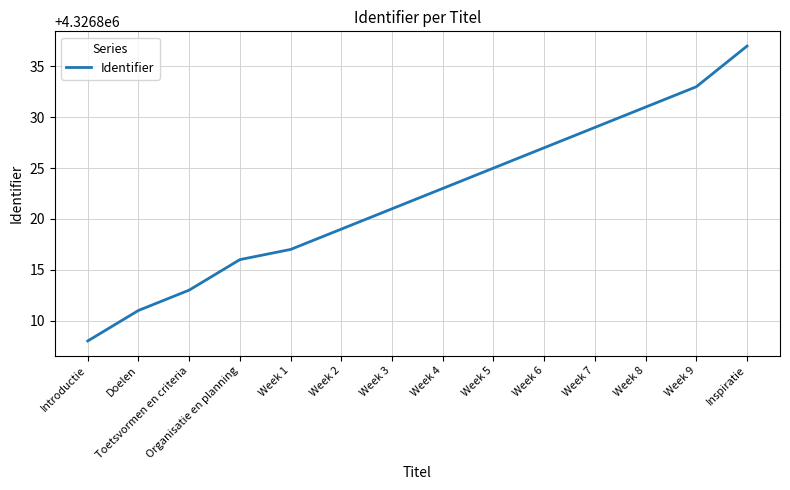

List the labels in order of value, smallest first.

Introductie, Doelen, Toetsvormen en criteria, Organisatie en planning, Week 1, Week 2, Week 3, Week 4, Week 5, Week 6, Week 7, Week 8, Week 9, Inspiratie